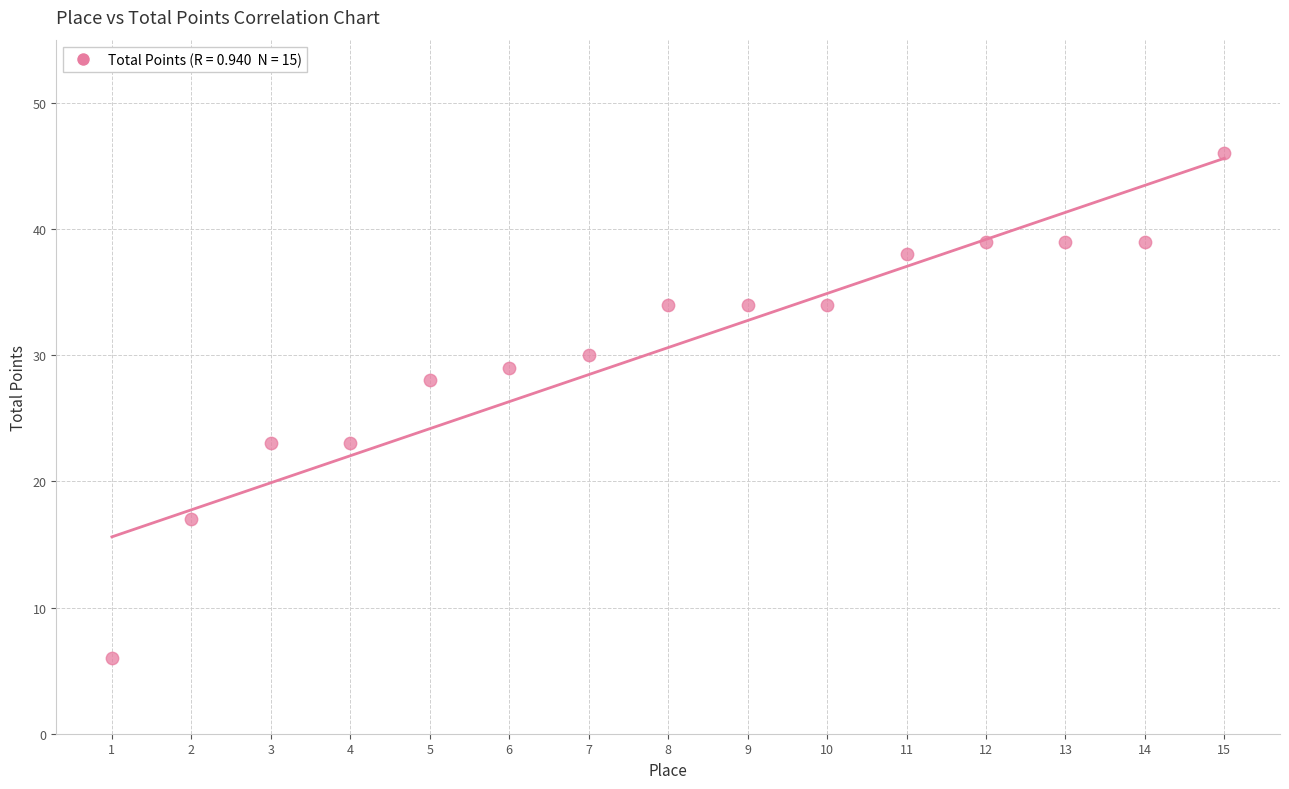

What Y value in the scatter plot is closest to 26?

28